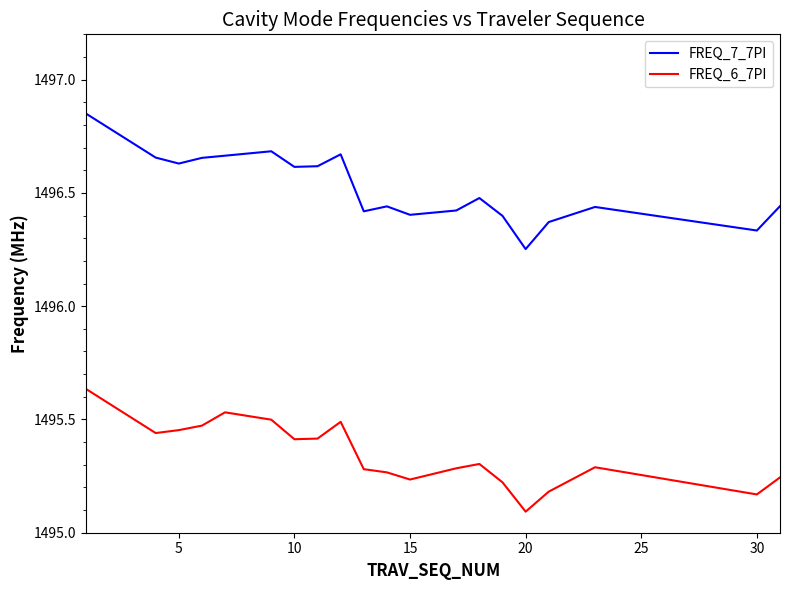

Which series has the largest range (max minus min)?

FREQ_7_7PI